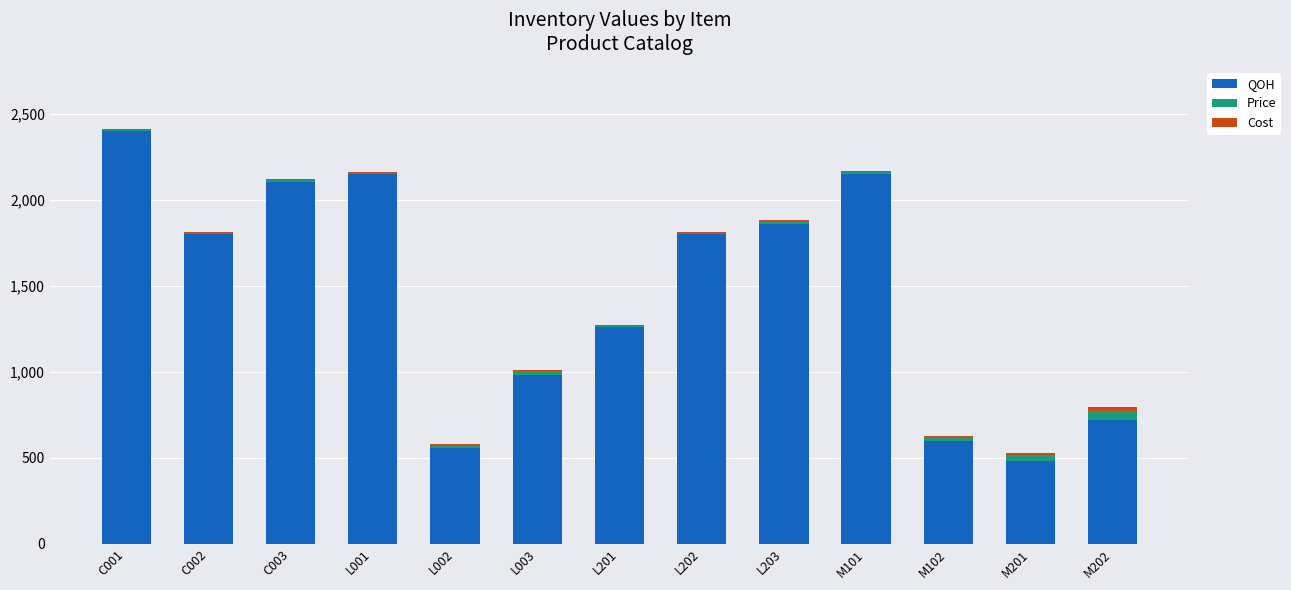

What is the highest value of the QOH series?

2400.0